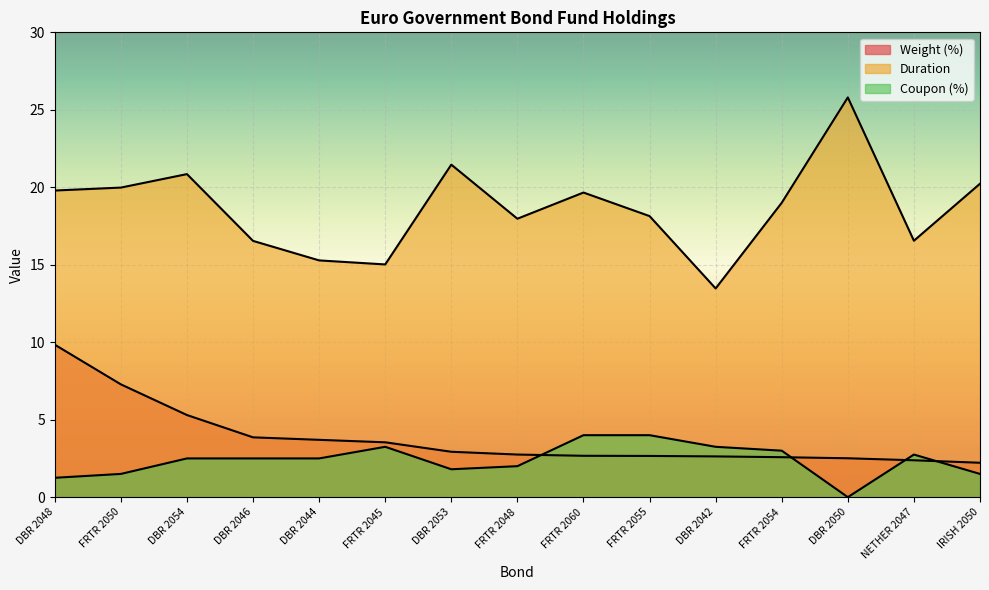

What is the difference between the highest and lowest values at FRTR 2045?

11.8